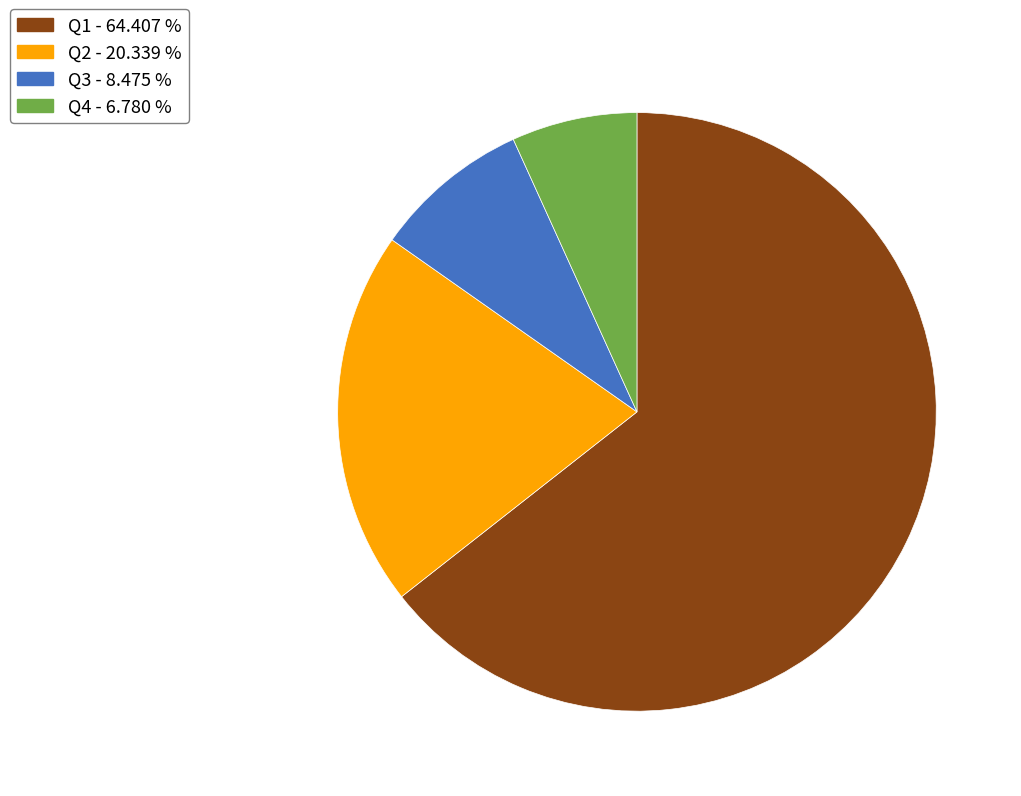

How many segments does this pie chart have?

4